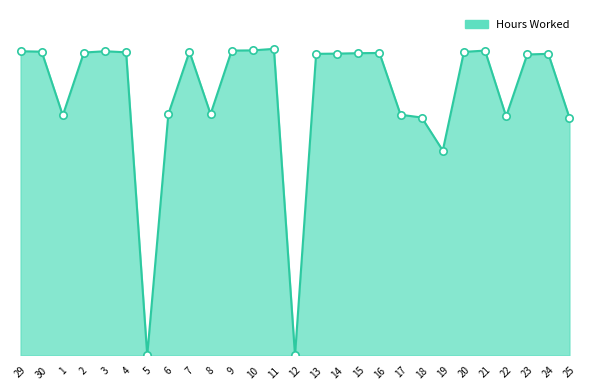

What is the ratio of the value at 20 to the value at 10?

1.0